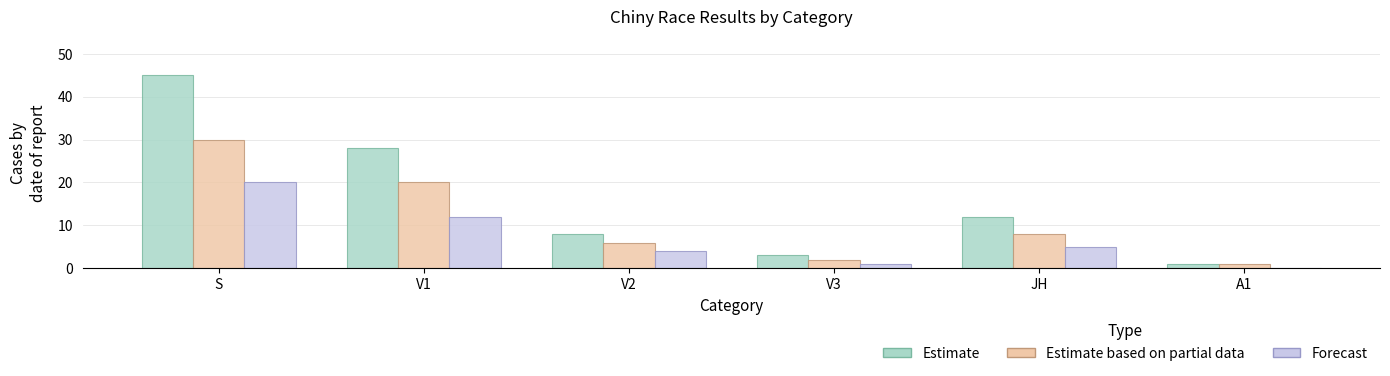

What are all the series names shown in the legend?

Estimate, Estimate based on partial data, Forecast